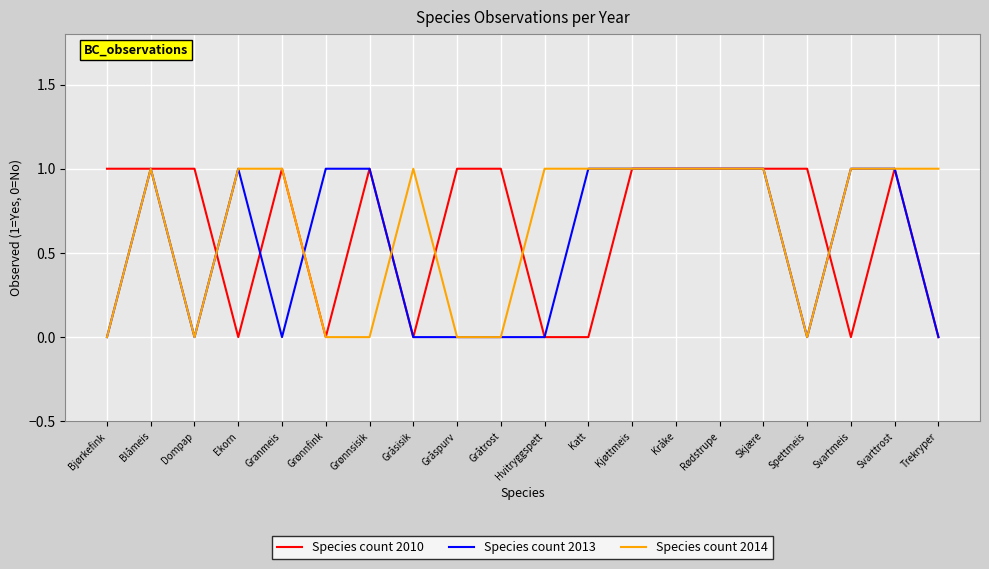

What is the total value across all series at Blåmeis?

3